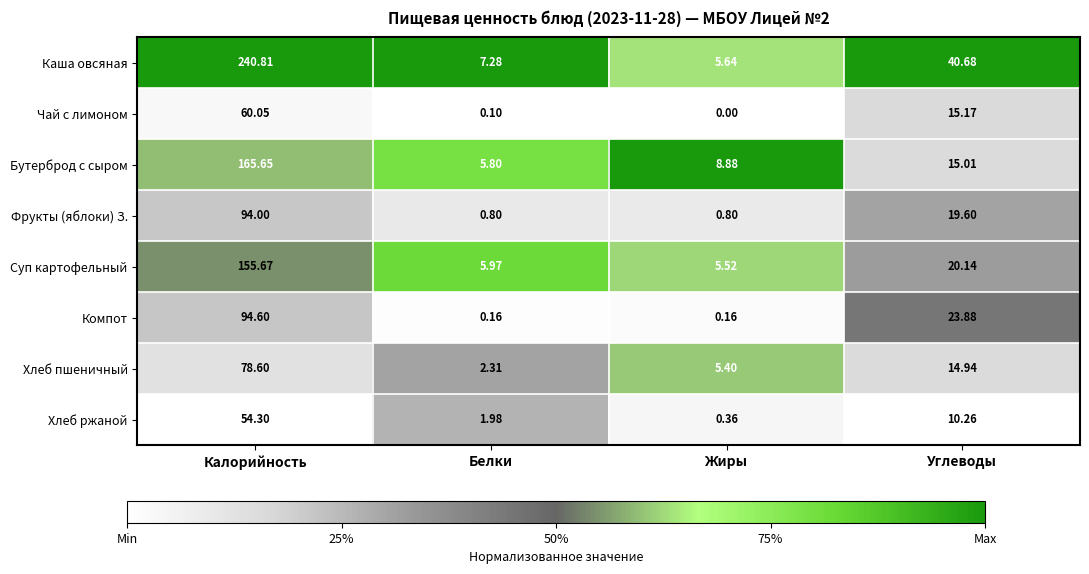

Which category has the lowest value across all series?

Жиры